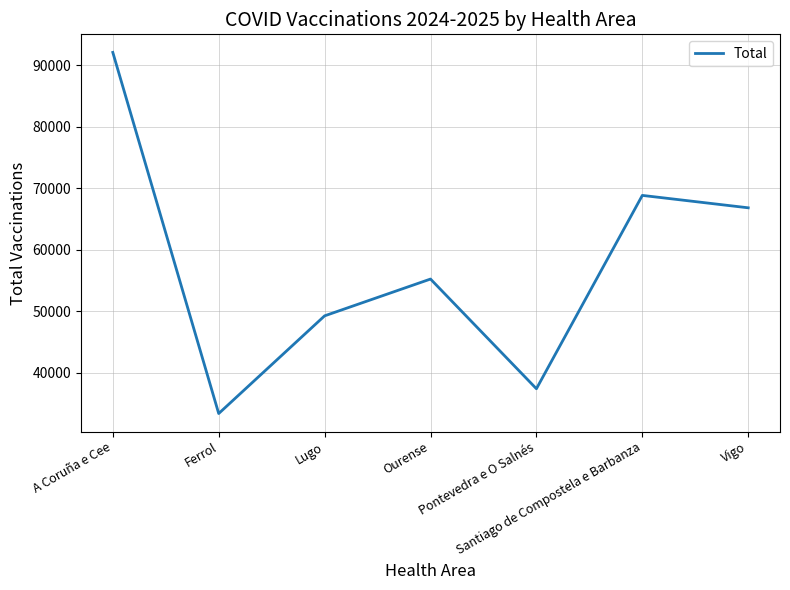

What is the change in value from Ourense to Pontevedra e O Salnés?

-17825